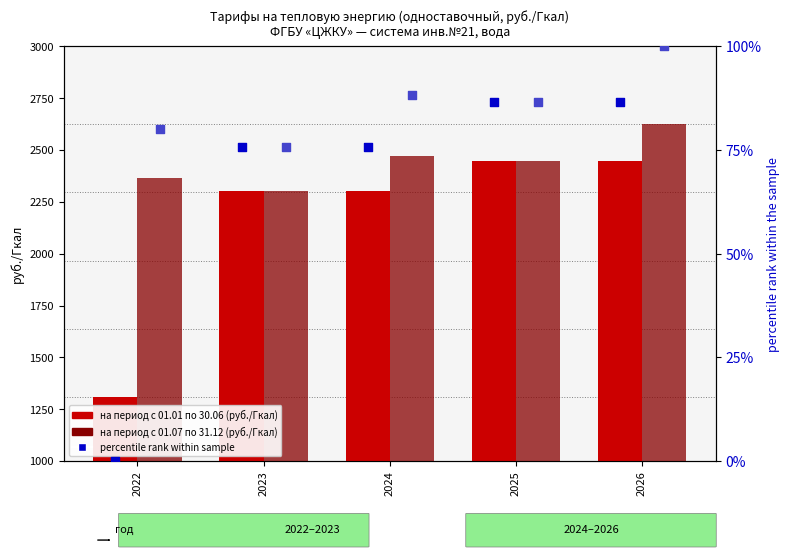

Which series contains the highest Y value?

на период с 01.07 по 31.12